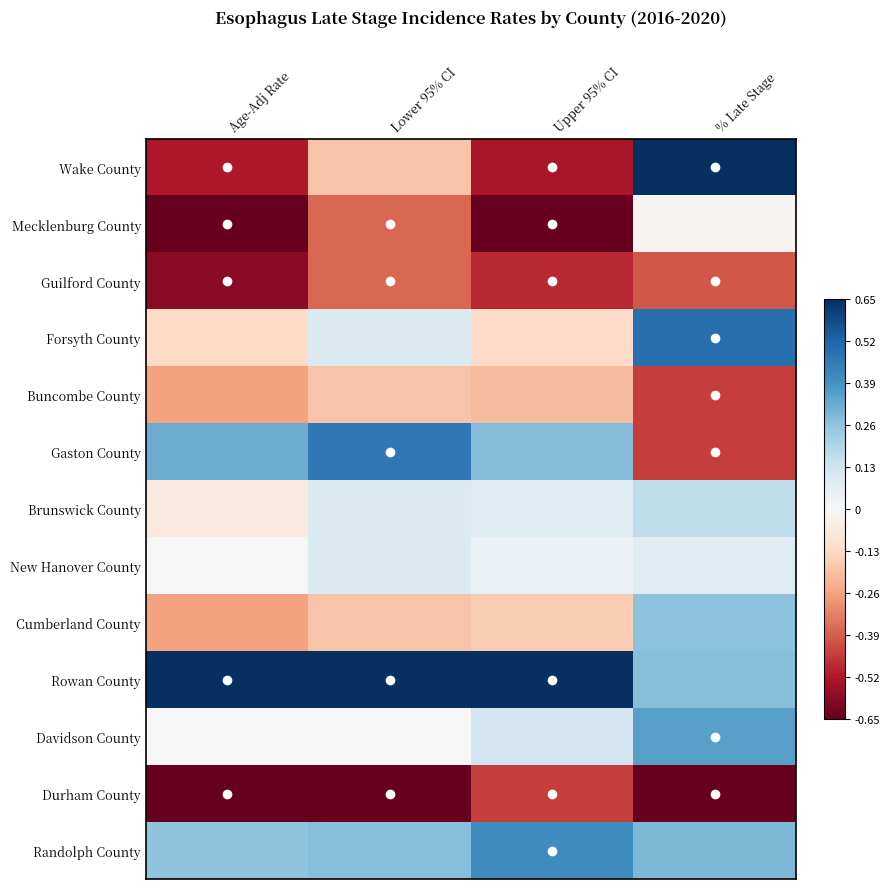

Which series changed the most between Lower 95% CI and Upper 95% CI?

Wake County